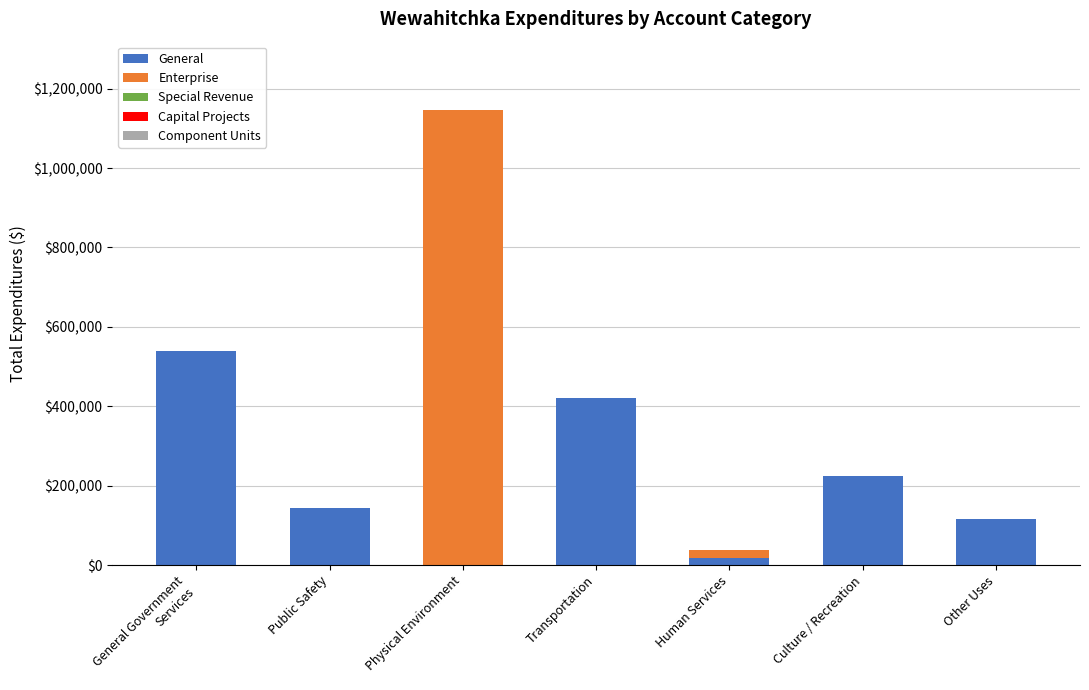

The General series shows 56785 at Other Uses. True or false?

False